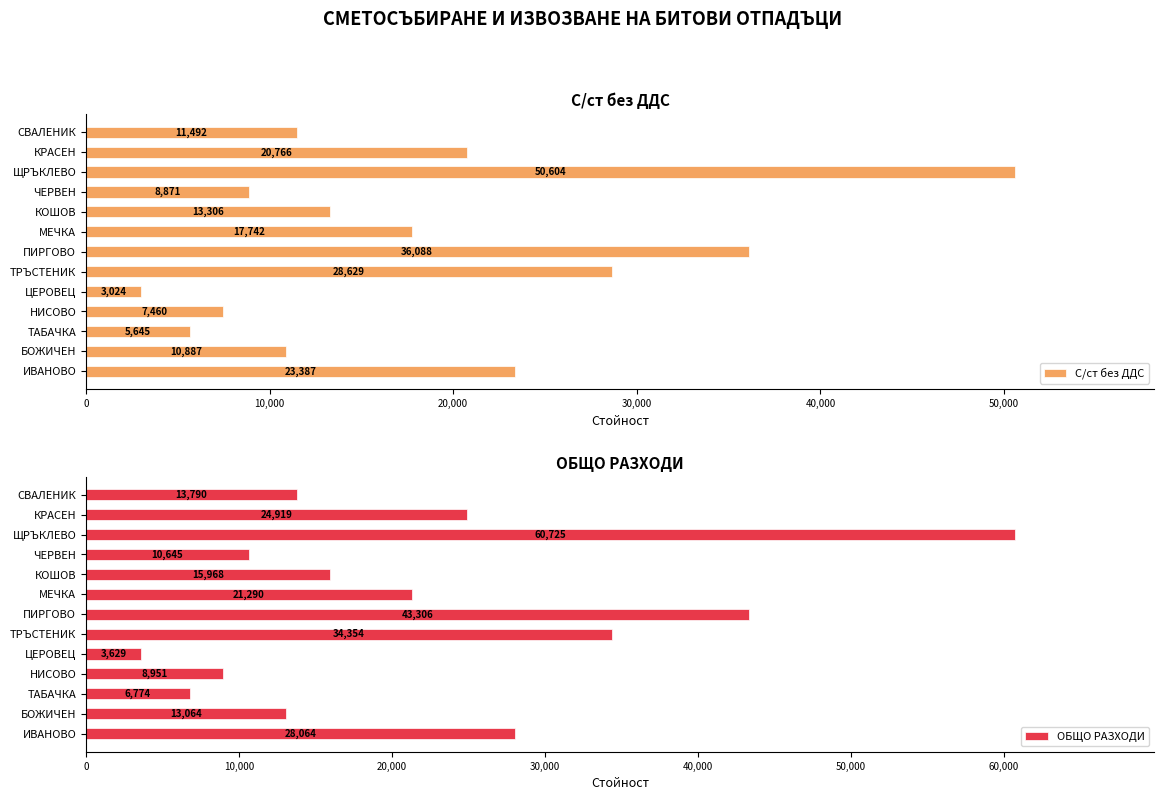

True or false: С/ст без ДДС has a value of 7541.4 at ПИРГОВО.

False